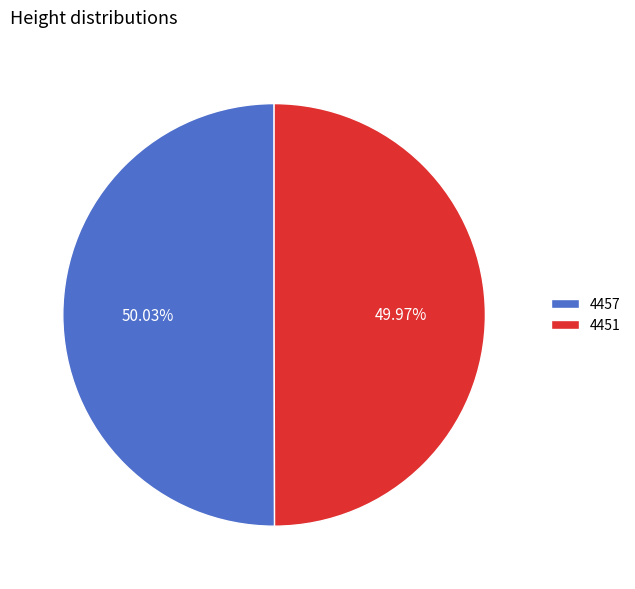

To the nearest percent, what percentage of the pie is 4451?

50%